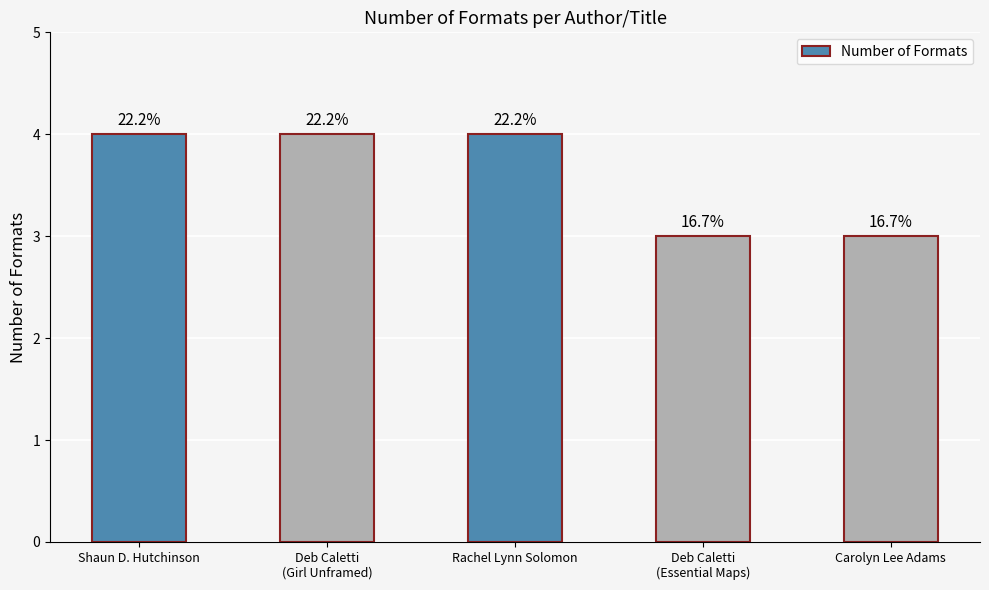

What is the smallest value displayed?

3